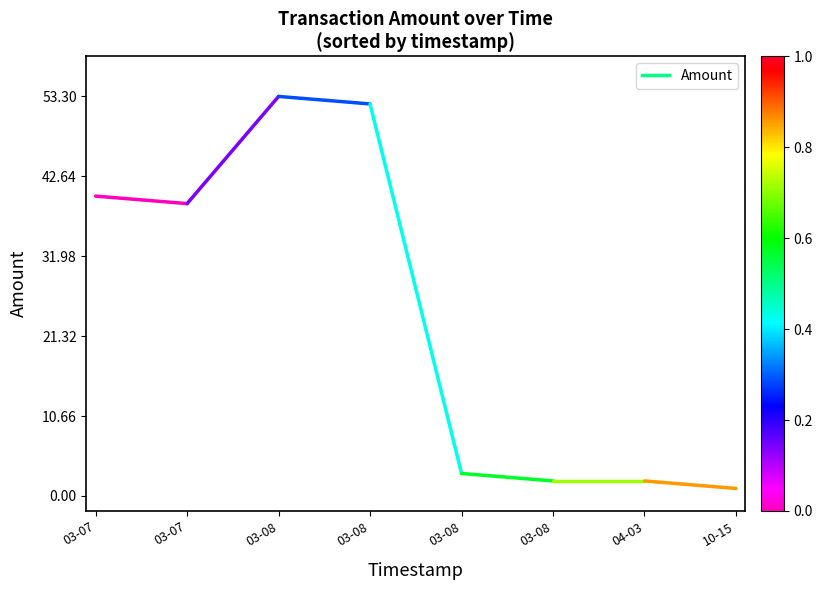

What is the smallest value displayed?

39